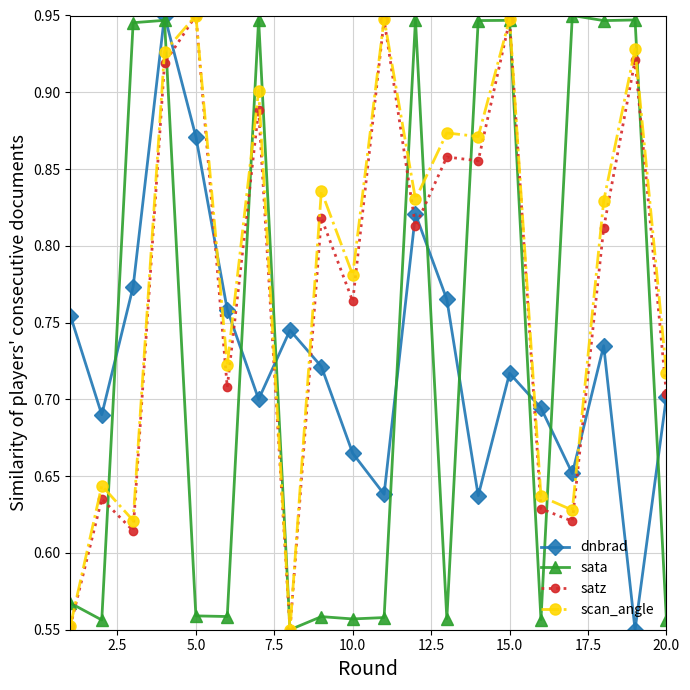

How many scan_angle values are between 0 and 1?

20